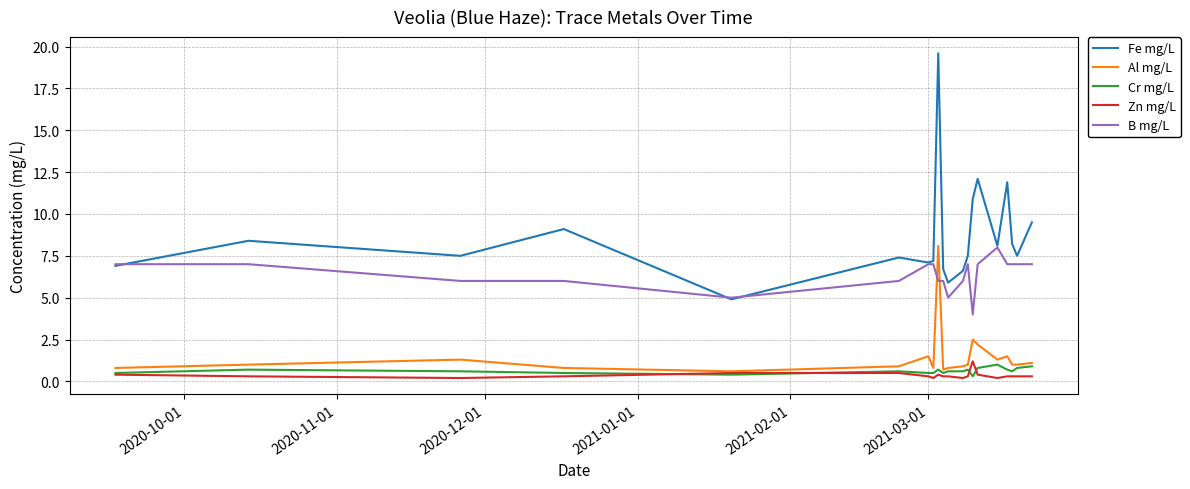

What is the greatest value displayed?

19.6